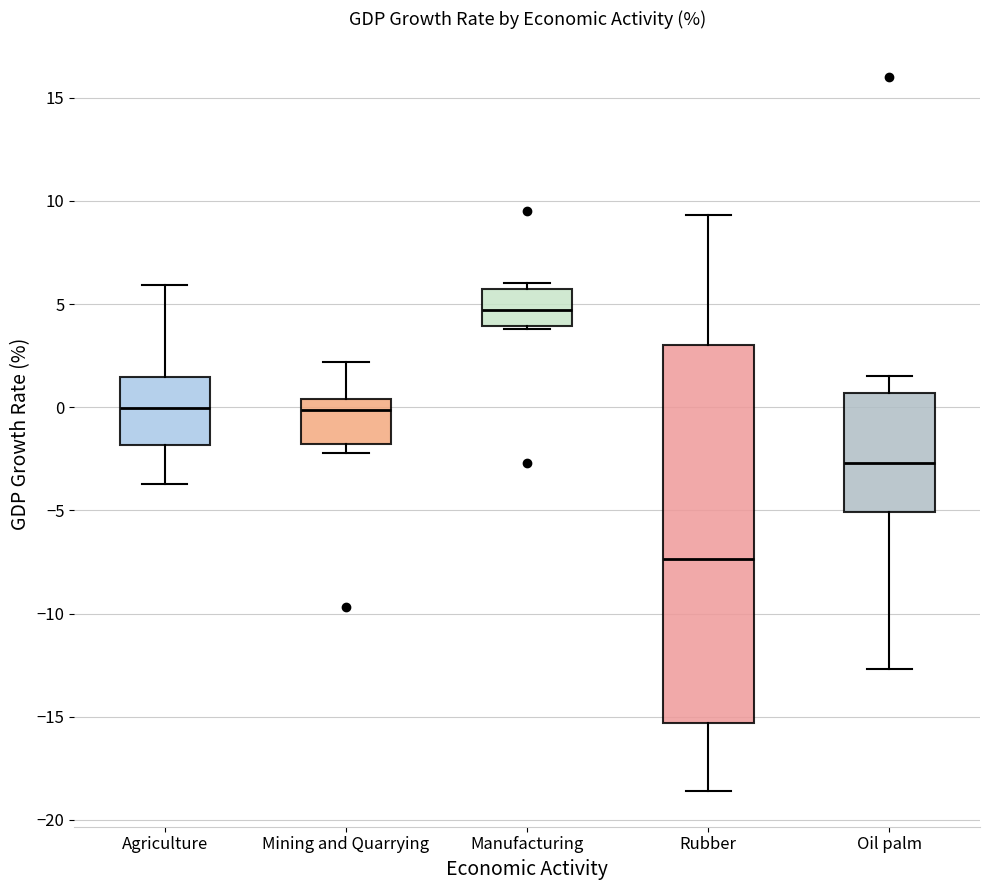

Where does the lower whisker of the box for Oil palm end on the y-axis? The values are not printed on the chart, so give them approximately, as read against the axis.

-12.5